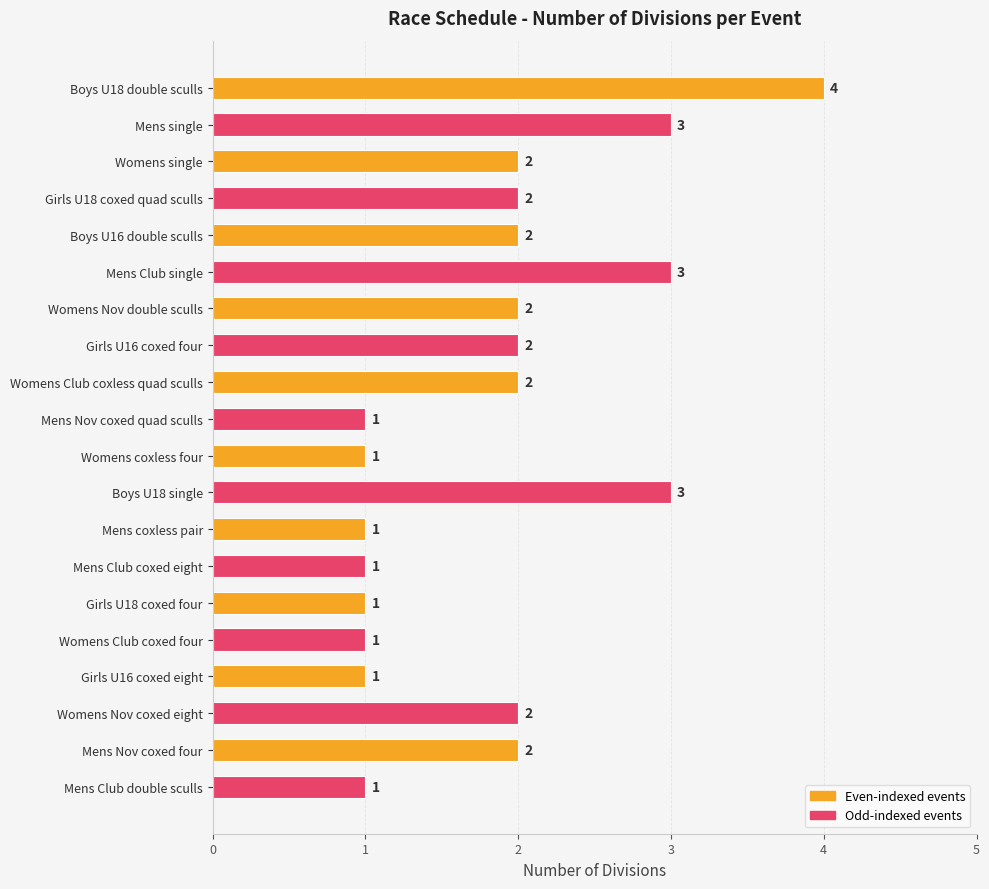

Count the number of categories in the chart.

20